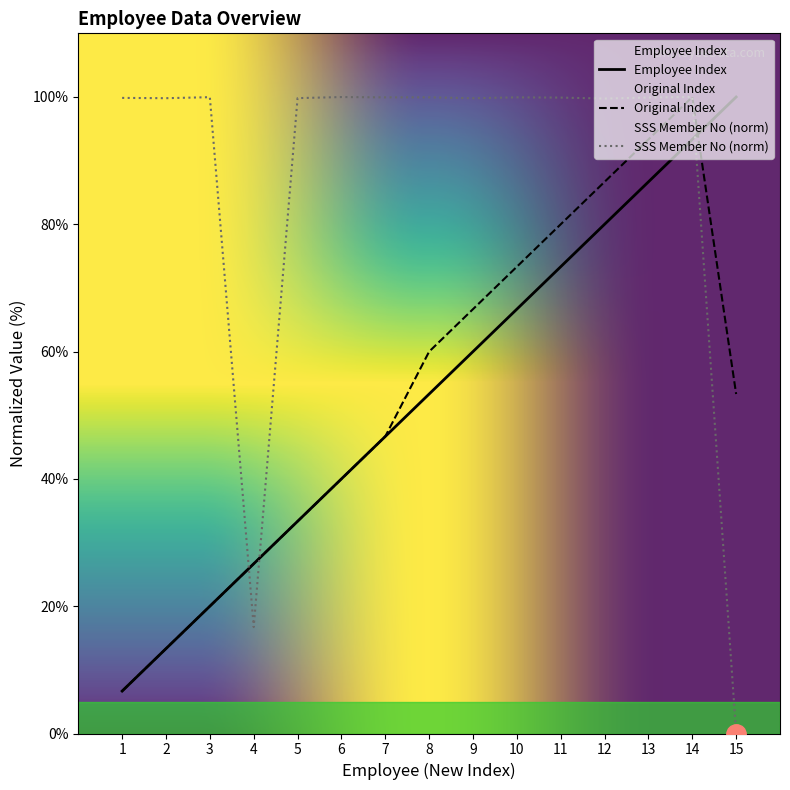

True or false: Employee Index and Original Index intersect in this chart.

True